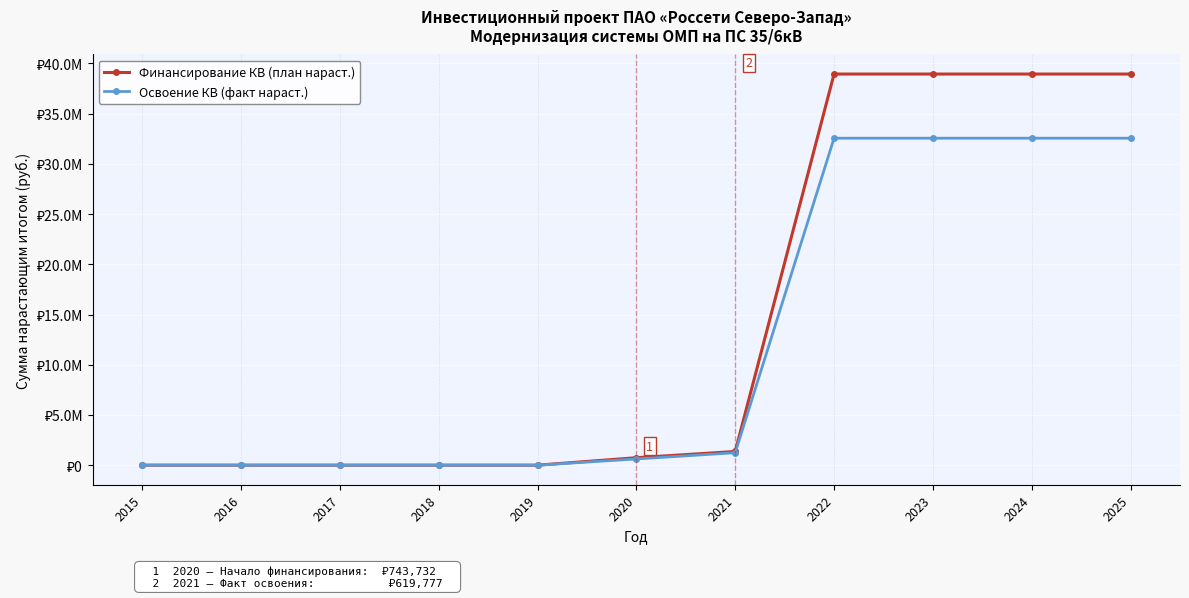

List the series in order of their peak value, highest first.

Финансирование КВ (план нараст.), Освоение КВ (факт нараст.)